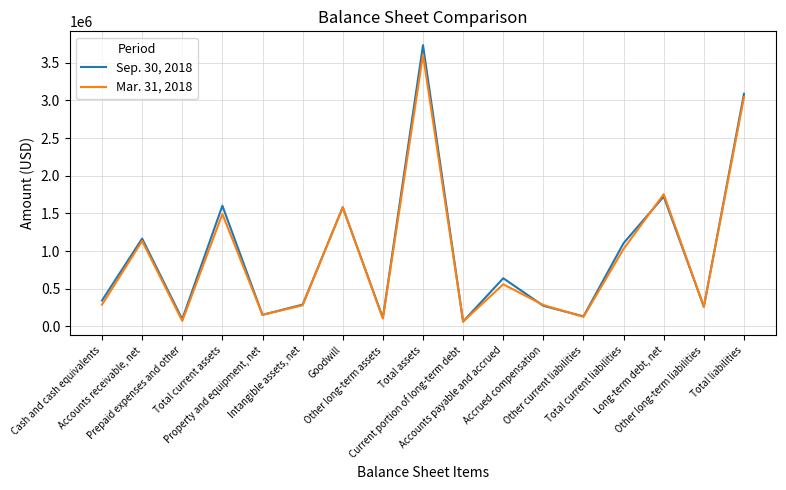

What is the difference between the Sep. 30, 2018 values at Accounts payable and accrued and Accrued compensation?

366301